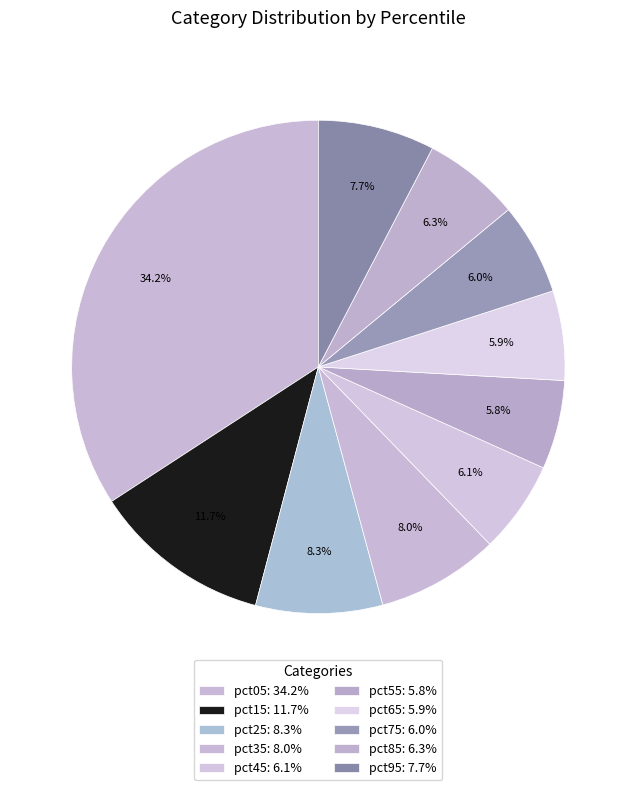

How many segments does this pie chart have?

10